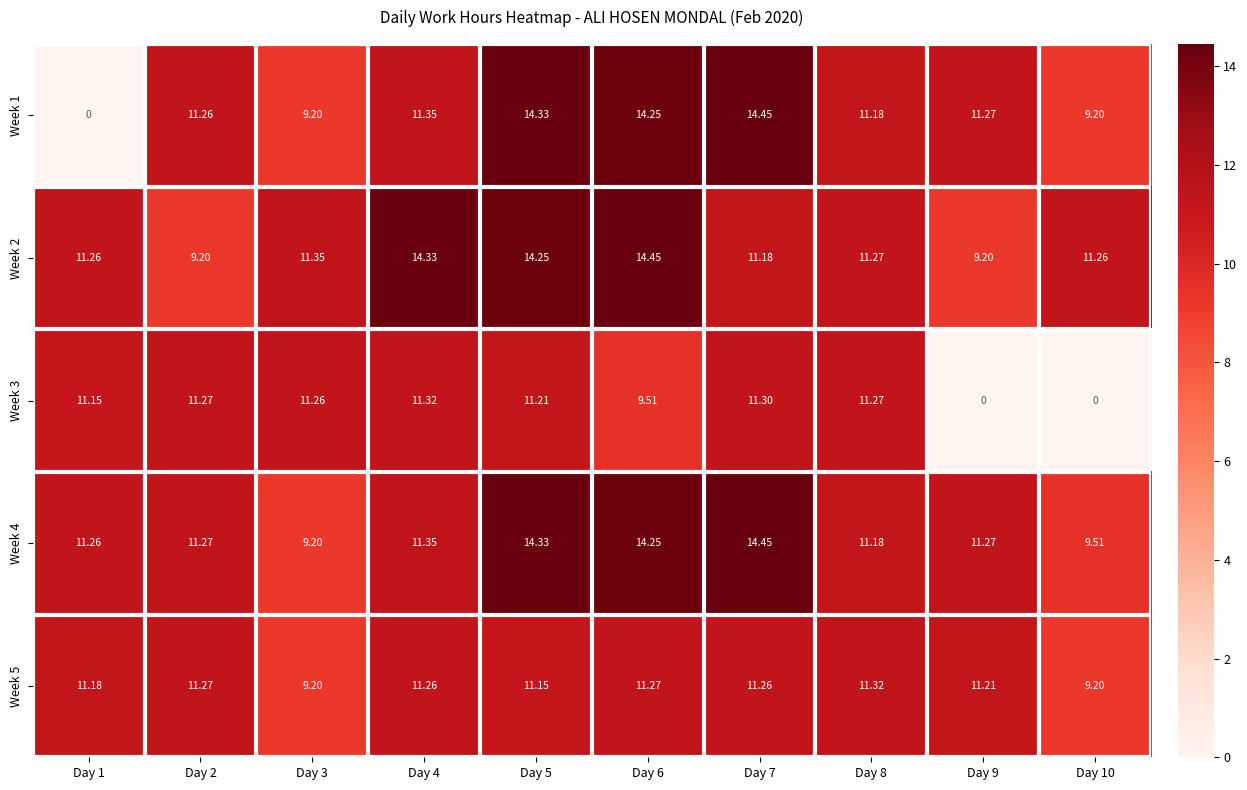

How many data points does each series have?

10